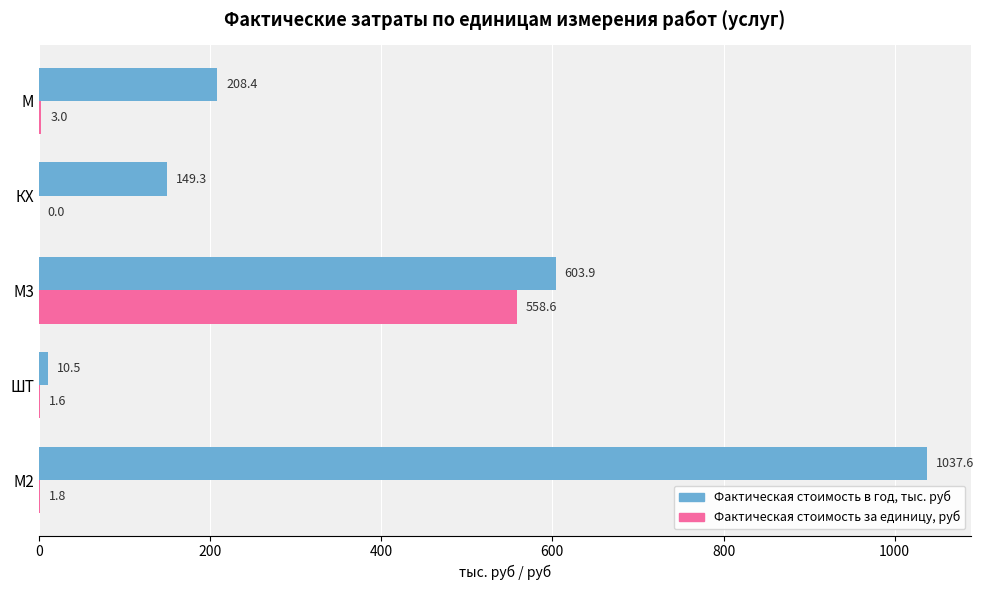

Is the value of Фактическая стоимость в год, тыс. руб at М3 greater than the value of Фактическая стоимость за единицу, руб at ШТ?

Yes